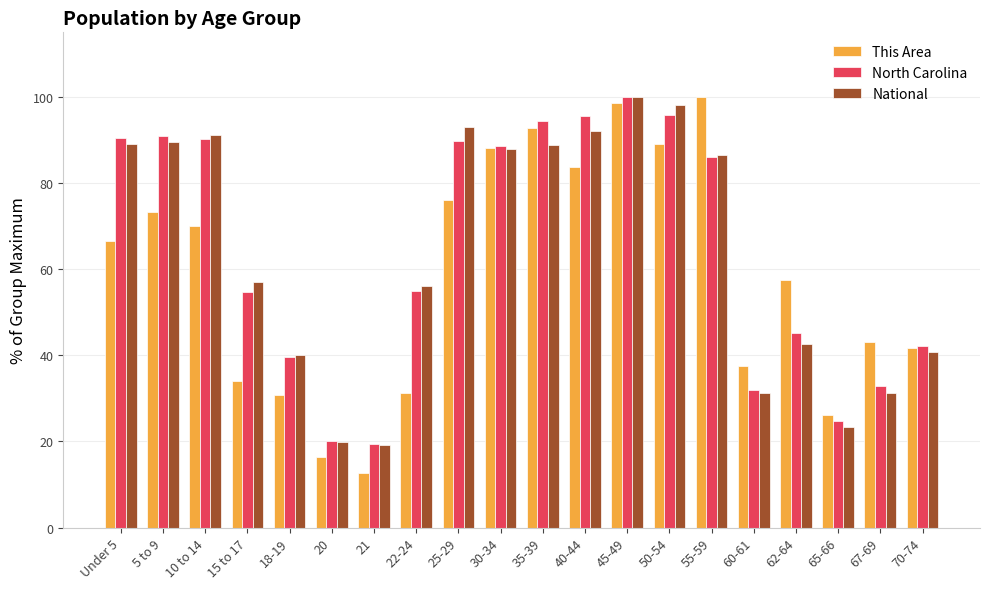

Which series has the widest spread of values?

This Area